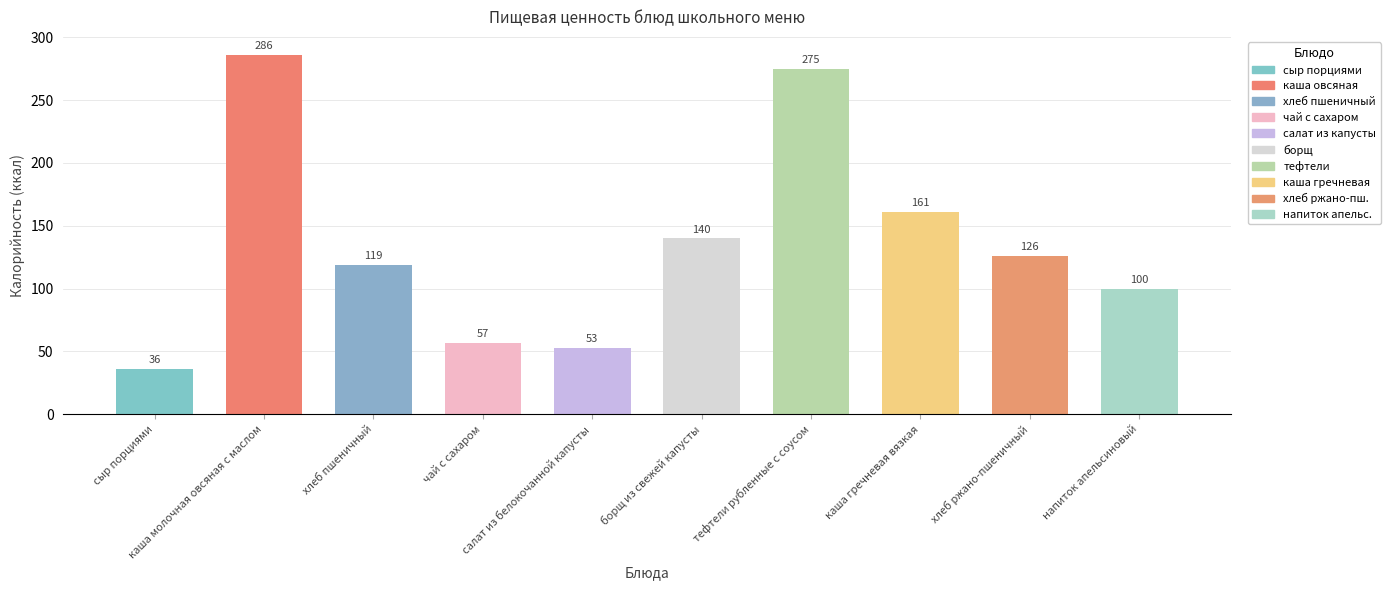

What is the value of the 8th bar from the left?

161